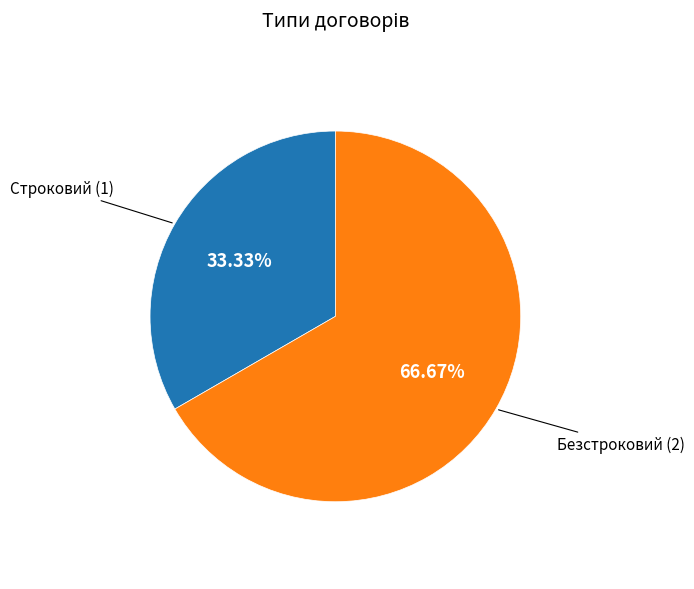

Is there a majority slice in this chart?

Yes